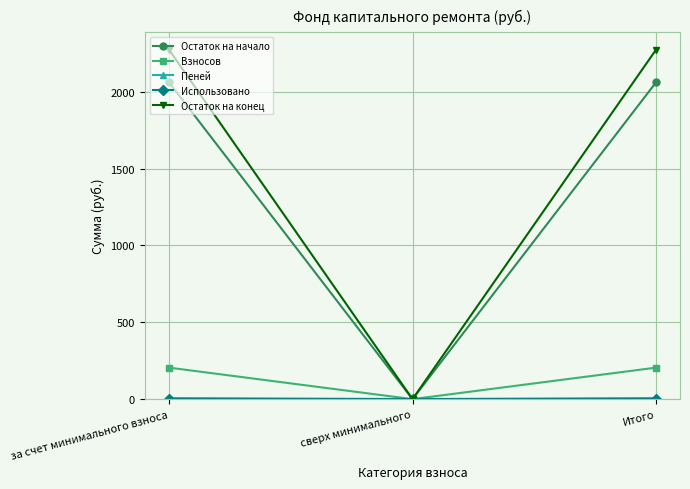

What is the label of the 2nd point from the right?

сверх минимального